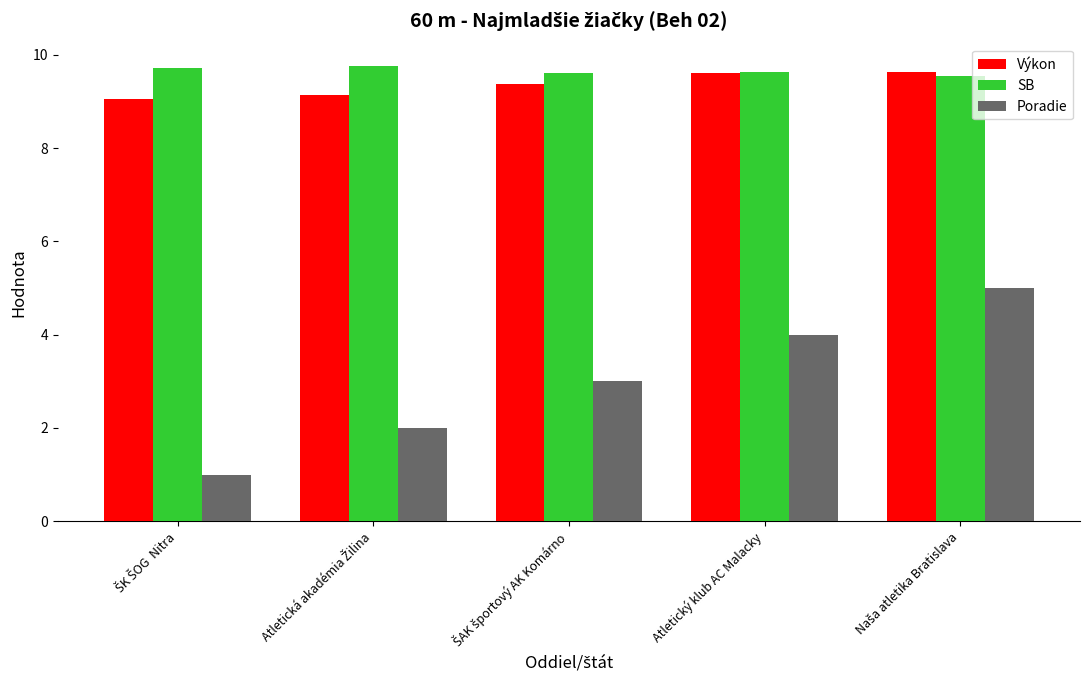

Which series has the largest range (max minus min)?

Poradie